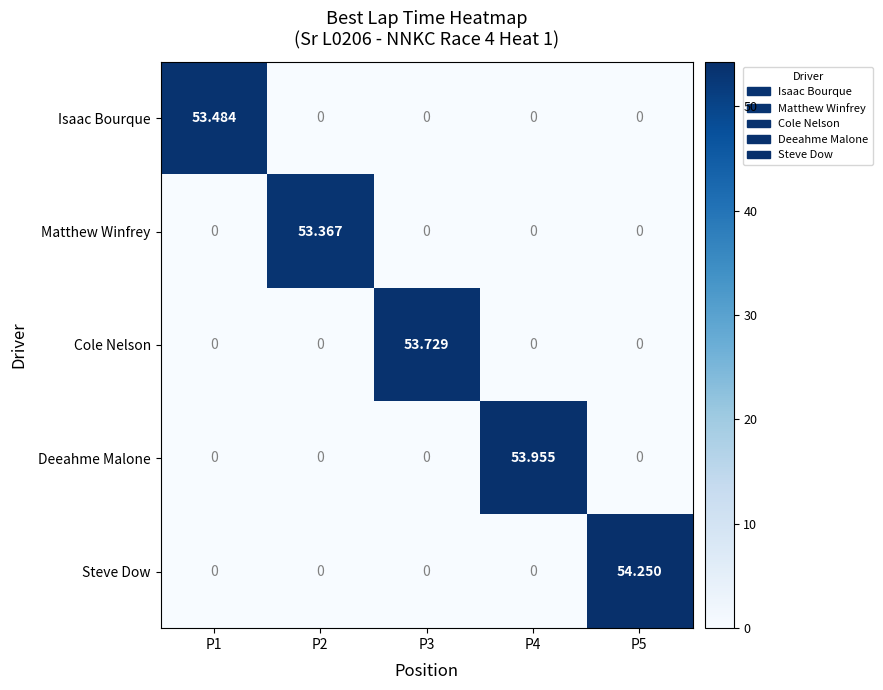

Which series has the widest spread of values?

Steve Dow